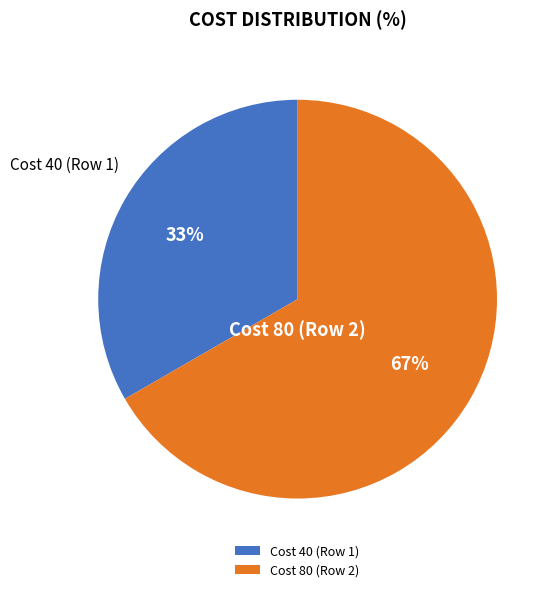

To the nearest percent, what is the combined percentage of Cost 40 (Row 1) and Cost 80 (Row 2)?

100%